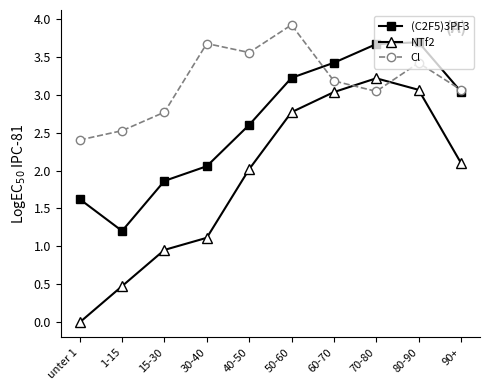

What is the approximate value of (C2F5)3PF3 at 50-60?

3.2